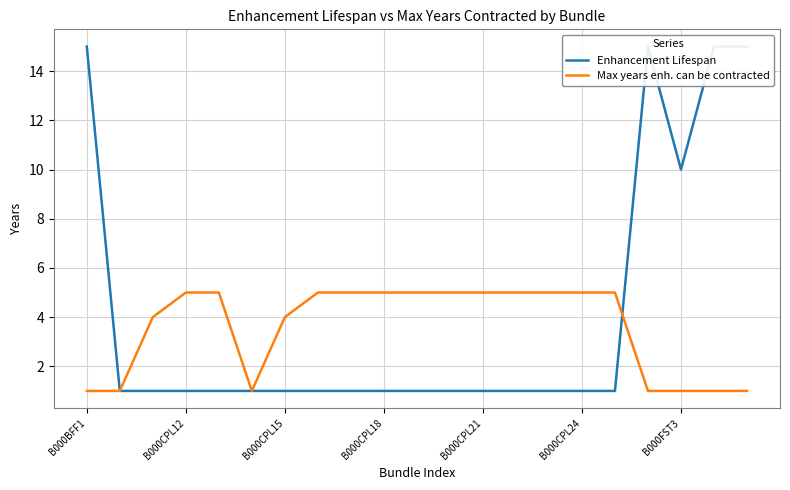

What is the maximum value for Enhancement Lifespan?

15